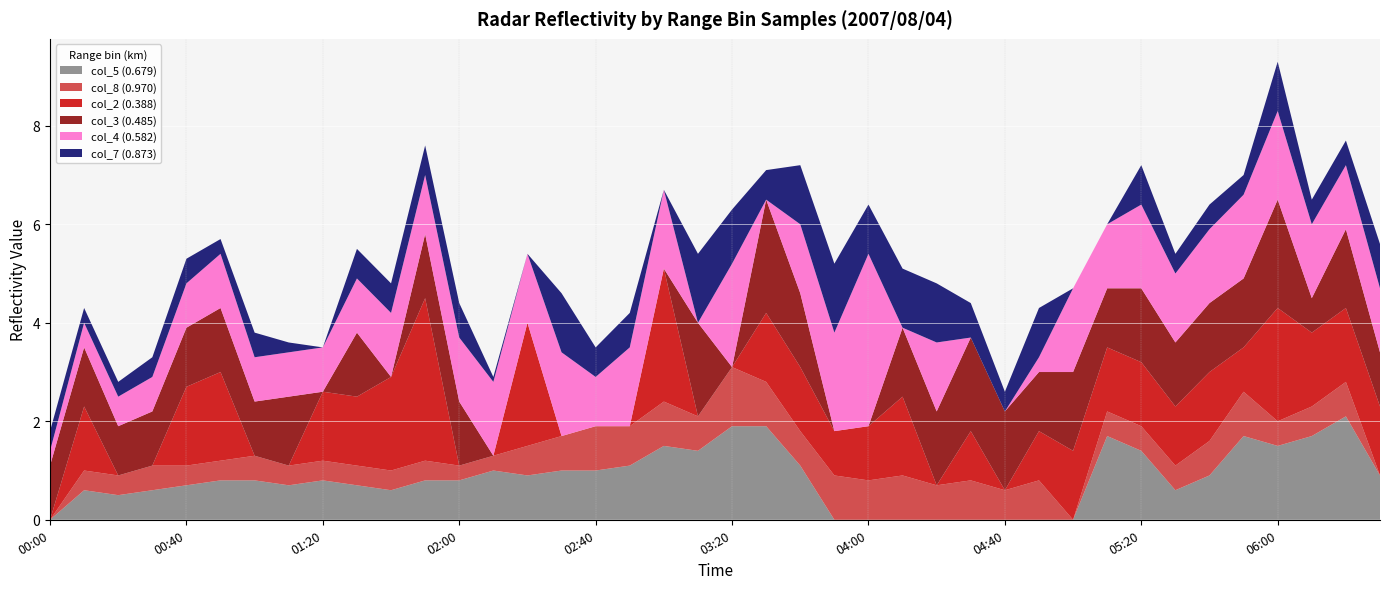

Reading left to right, extract all data points from this chart.

col_5 (0.679): 2007/08/04 00:00=0.0	2007/08/04 00:10=0.6	2007/08/04 00:20=0.5	2007/08/04 00:30=0.6	2007/08/04 00:40=0.7	2007/08/04 00:50=0.8	2007/08/04 01:00=0.8	2007/08/04 01:10=0.7	2007/08/04 01:20=0.8	2007/08/04 01:30=0.7	2007/08/04 01:40=0.6	2007/08/04 01:50=0.8	2007/08/04 02:00=0.8	2007/08/04 02:10=1.0	2007/08/04 02:20=0.9	2007/08/04 02:30=1.0	2007/08/04 02:40=1.0	2007/08/04 02:50=1.1	2007/08/04 03:00=1.5	2007/08/04 03:10=1.4	2007/08/04 03:20=1.9	2007/08/04 03:30=1.9	2007/08/04 03:40=1.1	2007/08/04 03:50=0.0	2007/08/04 04:00=0.0	2007/08/04 04:10=0.0	2007/08/04 04:20=0.0	2007/08/04 04:30=0.0	2007/08/04 04:40=0.0	2007/08/04 04:50=0.0	2007/08/04 05:00=0.0	2007/08/04 05:10=1.7	2007/08/04 05:20=1.4	2007/08/04 05:30=0.6	2007/08/04 05:40=0.9	2007/08/04 05:50=1.7	2007/08/04 06:00=1.5	2007/08/04 06:10=1.7	2007/08/04 06:20=2.1	2007/08/04 06:30=0.9
col_8 (0.970): 2007/08/04 00:00=0.0	2007/08/04 00:10=0.4	2007/08/04 00:20=0.4	2007/08/04 00:30=0.5	2007/08/04 00:40=0.4	2007/08/04 00:50=0.4	2007/08/04 01:00=0.5	2007/08/04 01:10=0.4	2007/08/04 01:20=0.4	2007/08/04 01:30=0.4	2007/08/04 01:40=0.4	2007/08/04 01:50=0.4	2007/08/04 02:00=0.3	2007/08/04 02:10=0.3	2007/08/04 02:20=0.6	2007/08/04 02:30=0.7	2007/08/04 02:40=0.9	2007/08/04 02:50=0.8	2007/08/04 03:00=0.9	2007/08/04 03:10=0.7	2007/08/04 03:20=1.2	2007/08/04 03:30=0.9	2007/08/04 03:40=0.7	2007/08/04 03:50=0.9	2007/08/04 04:00=0.8	2007/08/04 04:10=0.9	2007/08/04 04:20=0.7	2007/08/04 04:30=0.8	2007/08/04 04:40=0.6	2007/08/04 04:50=0.8	2007/08/04 05:00=0.0	2007/08/04 05:10=0.5	2007/08/04 05:20=0.5	2007/08/04 05:30=0.5	2007/08/04 05:40=0.7	2007/08/04 05:50=0.9	2007/08/04 06:00=0.5	2007/08/04 06:10=0.6	2007/08/04 06:20=0.7	2007/08/04 06:30=0.0
col_2 (0.388): 2007/08/04 00:00=0.0	2007/08/04 00:10=1.3	2007/08/04 00:20=0.0	2007/08/04 00:30=0.0	2007/08/04 00:40=1.6	2007/08/04 00:50=1.8	2007/08/04 01:00=0.0	2007/08/04 01:10=0.0	2007/08/04 01:20=1.4	2007/08/04 01:30=1.4	2007/08/04 01:40=1.9	2007/08/04 01:50=3.3	2007/08/04 02:00=0.0	2007/08/04 02:10=0.0	2007/08/04 02:20=2.5	2007/08/04 02:30=0.0	2007/08/04 02:40=0.0	2007/08/04 02:50=0.0	2007/08/04 03:00=2.7	2007/08/04 03:10=0.0	2007/08/04 03:20=0.0	2007/08/04 03:30=1.4	2007/08/04 03:40=1.3	2007/08/04 03:50=0.9	2007/08/04 04:00=1.1	2007/08/04 04:10=1.6	2007/08/04 04:20=0.0	2007/08/04 04:30=1.0	2007/08/04 04:40=0.0	2007/08/04 04:50=1.0	2007/08/04 05:00=1.4	2007/08/04 05:10=1.3	2007/08/04 05:20=1.3	2007/08/04 05:30=1.2	2007/08/04 05:40=1.4	2007/08/04 05:50=0.9	2007/08/04 06:00=2.3	2007/08/04 06:10=1.5	2007/08/04 06:20=1.5	2007/08/04 06:30=1.4
col_3 (0.485): 2007/08/04 00:00=1.1	2007/08/04 00:10=1.2	2007/08/04 00:20=1.0	2007/08/04 00:30=1.1	2007/08/04 00:40=1.2	2007/08/04 00:50=1.3	2007/08/04 01:00=1.1	2007/08/04 01:10=1.4	2007/08/04 01:20=0.0	2007/08/04 01:30=1.3	2007/08/04 01:40=0.0	2007/08/04 01:50=1.3	2007/08/04 02:00=1.3	2007/08/04 02:10=0.0	2007/08/04 02:20=0.0	2007/08/04 02:30=0.0	2007/08/04 02:40=0.0	2007/08/04 02:50=0.0	2007/08/04 03:00=0.0	2007/08/04 03:10=1.9	2007/08/04 03:20=0.0	2007/08/04 03:30=2.3	2007/08/04 03:40=1.5	2007/08/04 03:50=0.0	2007/08/04 04:00=0.0	2007/08/04 04:10=1.4	2007/08/04 04:20=1.5	2007/08/04 04:30=1.9	2007/08/04 04:40=1.6	2007/08/04 04:50=1.2	2007/08/04 05:00=1.6	2007/08/04 05:10=1.2	2007/08/04 05:20=1.5	2007/08/04 05:30=1.3	2007/08/04 05:40=1.4	2007/08/04 05:50=1.4	2007/08/04 06:00=2.2	2007/08/04 06:10=0.7	2007/08/04 06:20=1.6	2007/08/04 06:30=1.1
col_4 (0.582): 2007/08/04 00:00=0.3	2007/08/04 00:10=0.5	2007/08/04 00:20=0.6	2007/08/04 00:30=0.7	2007/08/04 00:40=0.9	2007/08/04 00:50=1.1	2007/08/04 01:00=0.9	2007/08/04 01:10=0.9	2007/08/04 01:20=0.9	2007/08/04 01:30=1.1	2007/08/04 01:40=1.3	2007/08/04 01:50=1.2	2007/08/04 02:00=1.3	2007/08/04 02:10=1.5	2007/08/04 02:20=1.4	2007/08/04 02:30=1.7	2007/08/04 02:40=1.0	2007/08/04 02:50=1.6	2007/08/04 03:00=1.6	2007/08/04 03:10=0.0	2007/08/04 03:20=2.1	2007/08/04 03:30=0.0	2007/08/04 03:40=1.4	2007/08/04 03:50=2.0	2007/08/04 04:00=3.5	2007/08/04 04:10=0.0	2007/08/04 04:20=1.4	2007/08/04 04:30=0.0	2007/08/04 04:40=0.0	2007/08/04 04:50=0.3	2007/08/04 05:00=1.7	2007/08/04 05:10=1.3	2007/08/04 05:20=1.7	2007/08/04 05:30=1.4	2007/08/04 05:40=1.5	2007/08/04 05:50=1.7	2007/08/04 06:00=1.8	2007/08/04 06:10=1.5	2007/08/04 06:20=1.3	2007/08/04 06:30=1.3
col_7 (0.873): 2007/08/04 00:00=0.4	2007/08/04 00:10=0.3	2007/08/04 00:20=0.3	2007/08/04 00:30=0.4	2007/08/04 00:40=0.5	2007/08/04 00:50=0.3	2007/08/04 01:00=0.5	2007/08/04 01:10=0.2	2007/08/04 01:20=0.0	2007/08/04 01:30=0.6	2007/08/04 01:40=0.6	2007/08/04 01:50=0.6	2007/08/04 02:00=0.7	2007/08/04 02:10=0.1	2007/08/04 02:20=0.0	2007/08/04 02:30=1.2	2007/08/04 02:40=0.6	2007/08/04 02:50=0.7	2007/08/04 03:00=0.0	2007/08/04 03:10=1.4	2007/08/04 03:20=1.1	2007/08/04 03:30=0.6	2007/08/04 03:40=1.2	2007/08/04 03:50=1.4	2007/08/04 04:00=1.0	2007/08/04 04:10=1.2	2007/08/04 04:20=1.2	2007/08/04 04:30=0.7	2007/08/04 04:40=0.4	2007/08/04 04:50=1.0	2007/08/04 05:00=0.0	2007/08/04 05:10=0.0	2007/08/04 05:20=0.8	2007/08/04 05:30=0.4	2007/08/04 05:40=0.5	2007/08/04 05:50=0.4	2007/08/04 06:00=1.0	2007/08/04 06:10=0.5	2007/08/04 06:20=0.5	2007/08/04 06:30=0.9